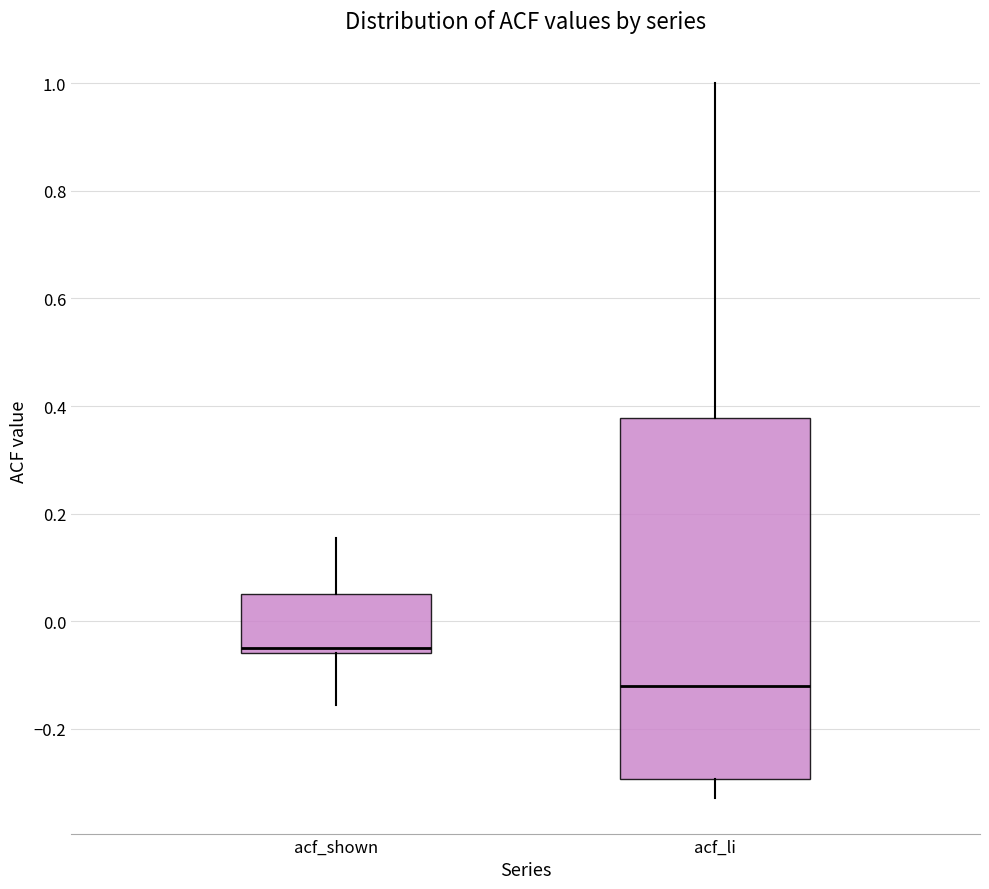

Reading left to right, transcribe this box plot: for each box, give where its median line is, the range the box spans, and where its two whiskers end, as read against the y-axis. The values are not printed on the chart, so give them approximately, as read against the axis.

acf_shown: median -0.04, box -0.06 to 0.06, whiskers -0.16 to 0.16
acf_li: median -0.12, box -0.30 to 0.38, whiskers -0.32 to 1.00